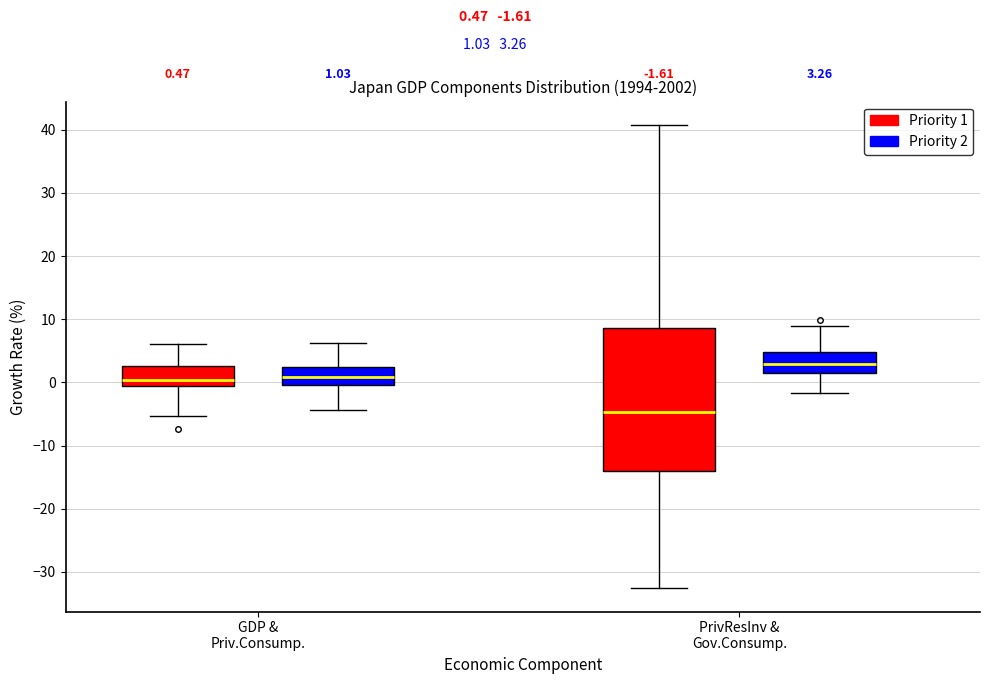

Which box has the lowest median line?

PrivResInv & Gov.Consump. (Priority 1)